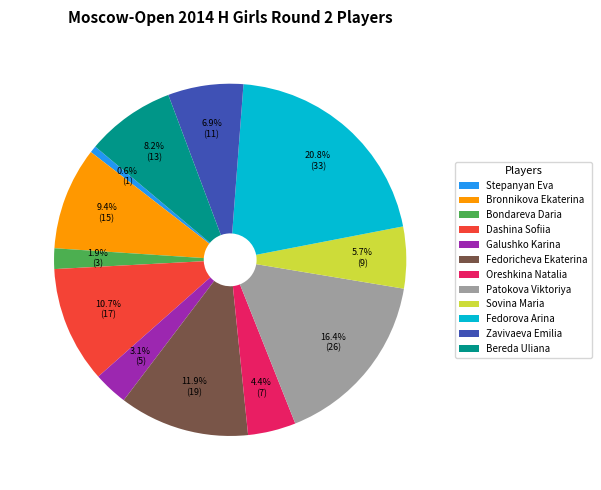

Count the number of slices in the pie.

12